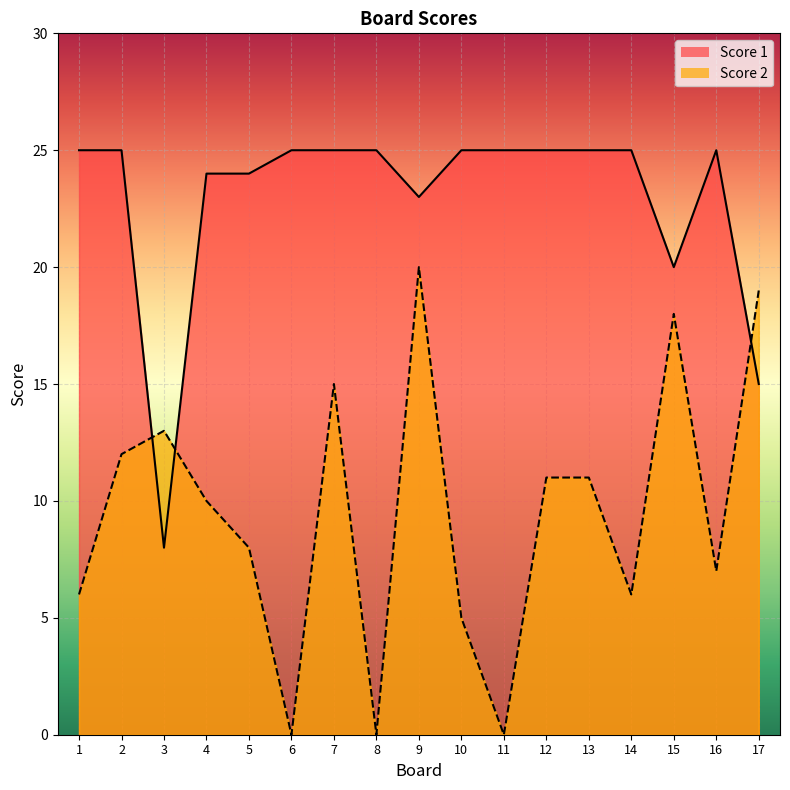

What value does the Score 2 series have at 1, to the nearest 5?

5